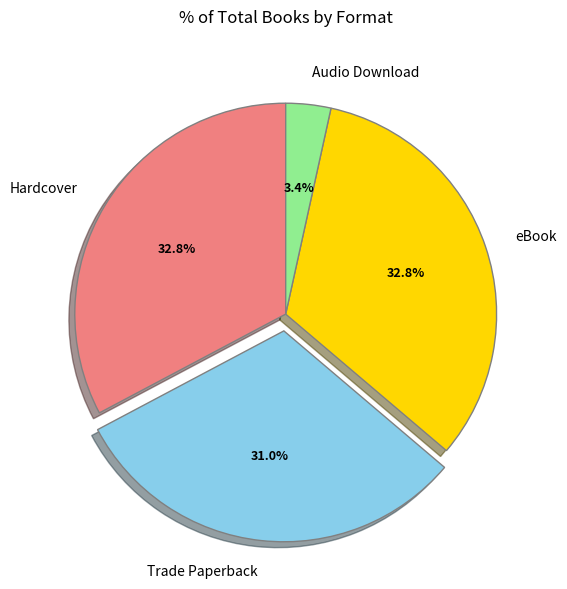

What is the smallest slice in the pie chart?

Audio Download